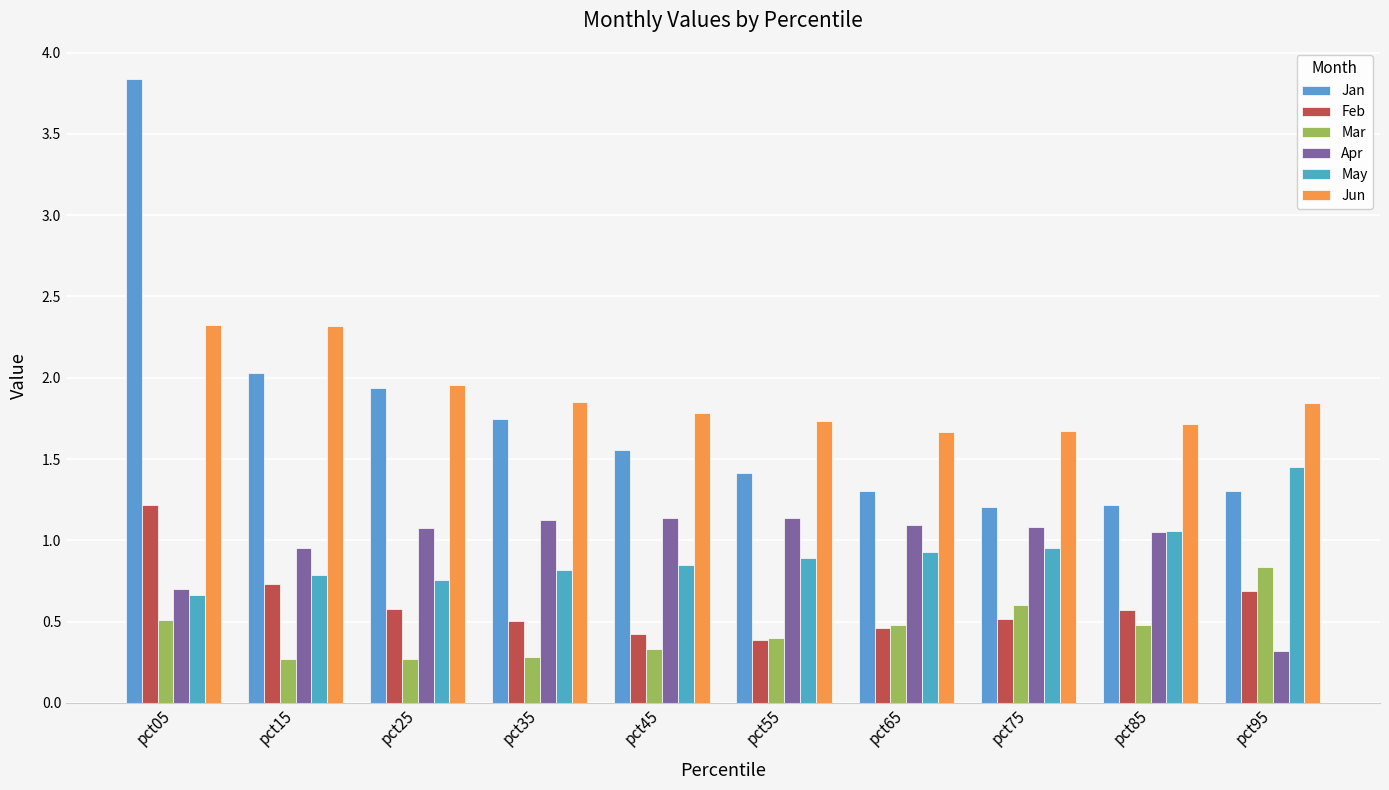

What is the difference between the highest and lowest values at pct35?

1.6